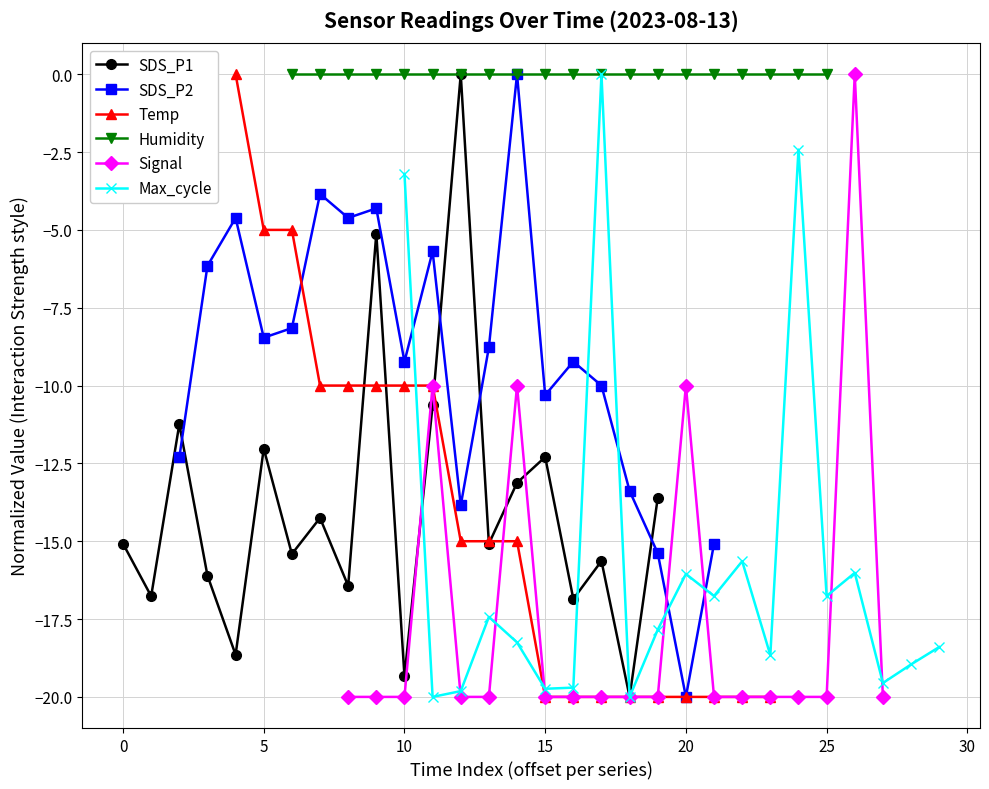

Is it true that SDS_P1 equals -7.3 at 9?

False